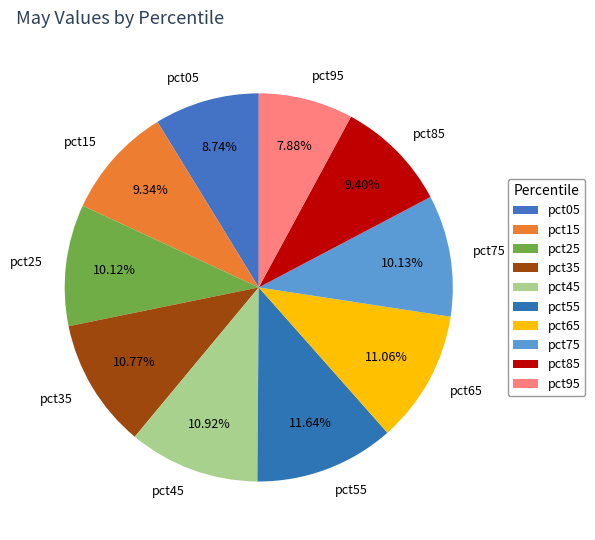

Is there any slice that represents more than half of the pie?

No